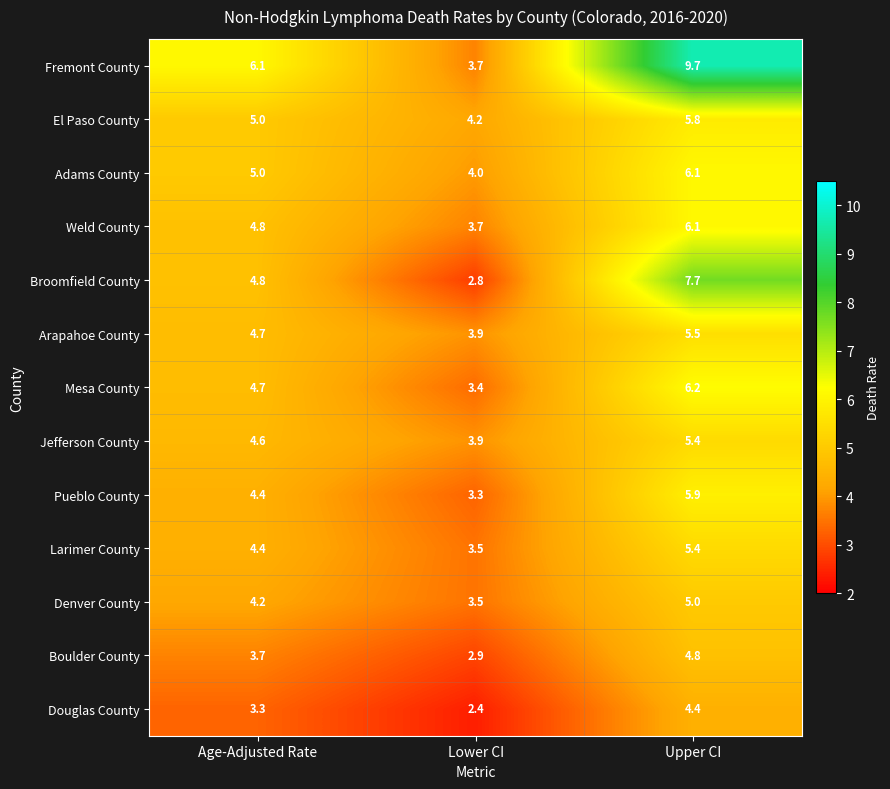

The Denver County series shows 5.0 at Upper CI. True or false?

True